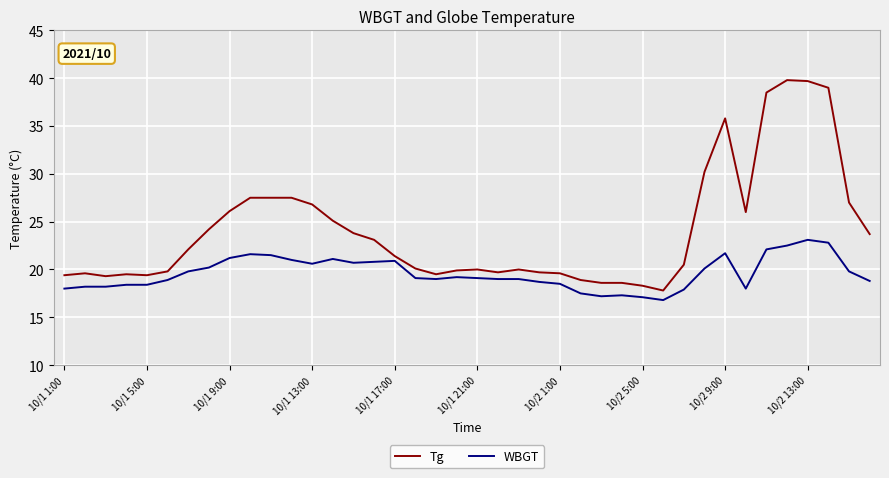

What is the maximum value for Tg?

39.8